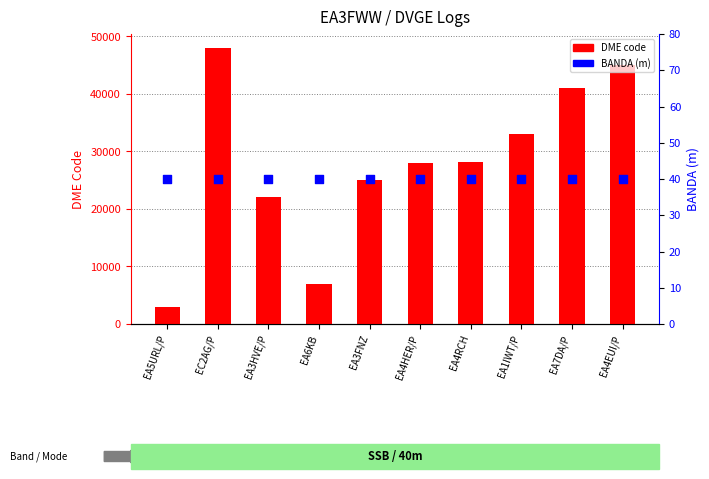

What are all the series names shown in the legend?

DME code, BANDA (m)